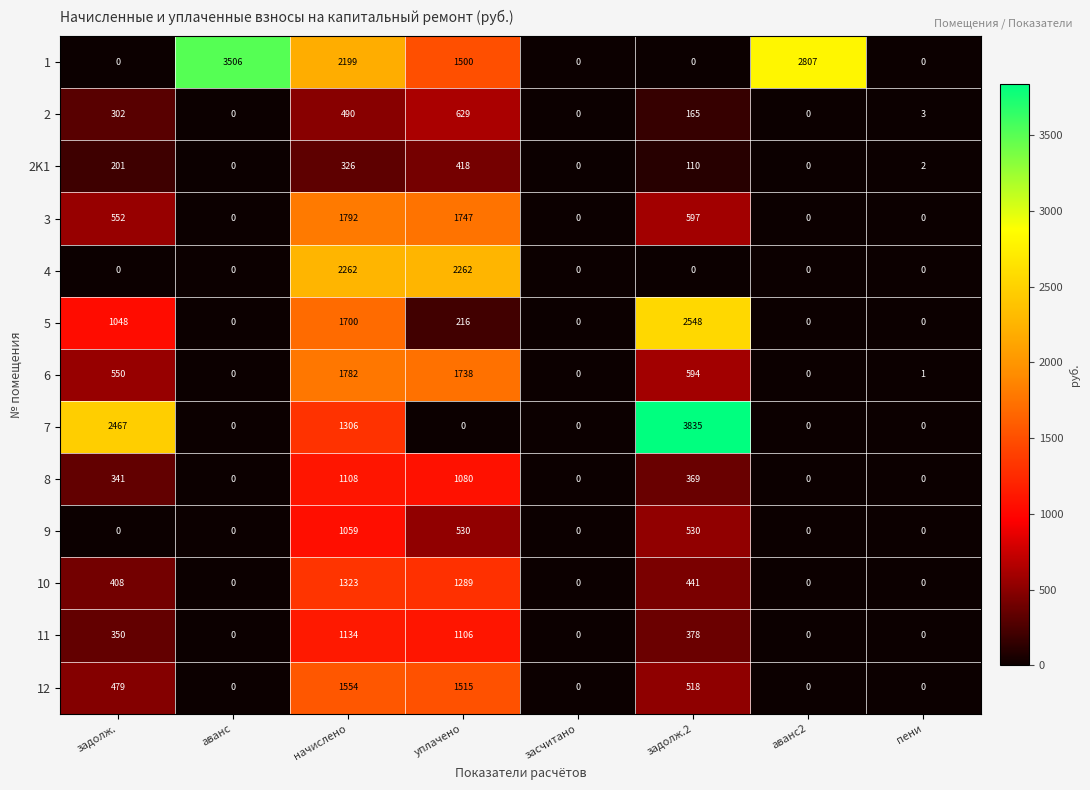

What is the difference between the highest and lowest values at задолж.?

2467